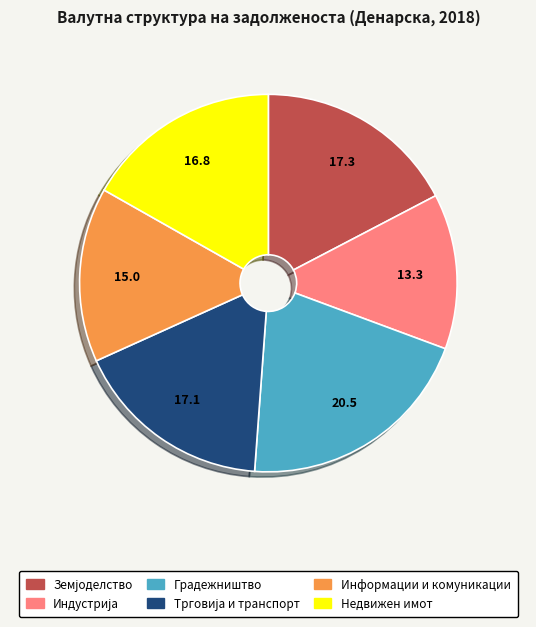

How many slices are in this pie chart?

6